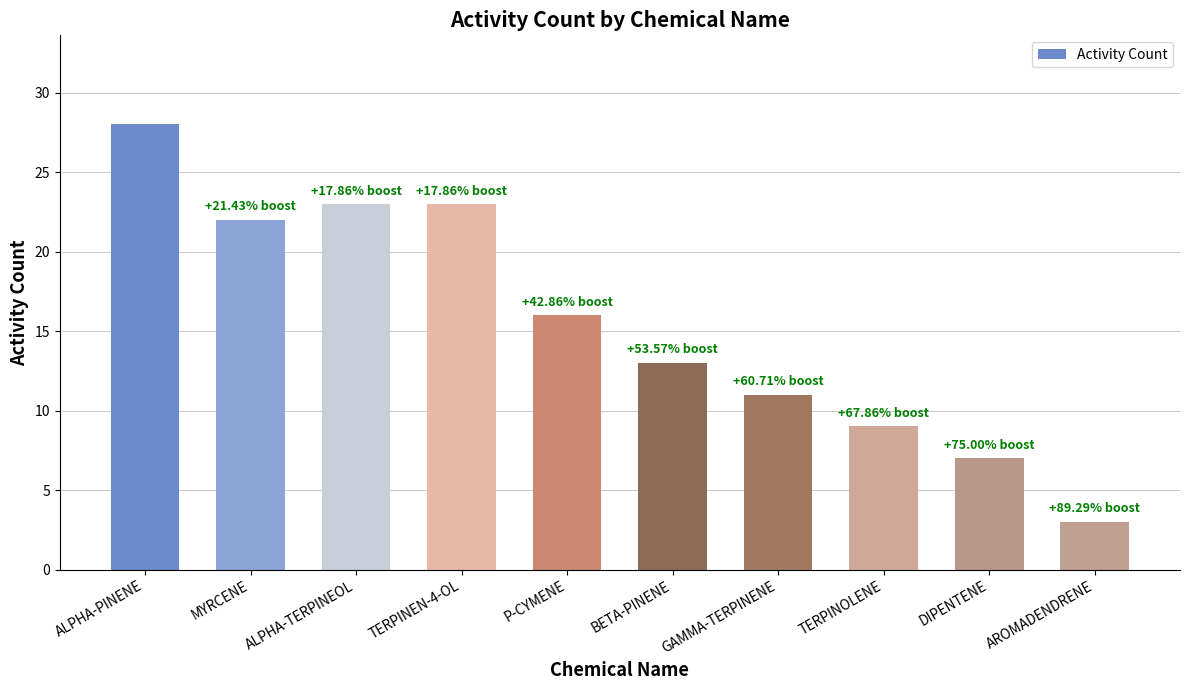

Reading left to right, extract all data points from this chart.

ALPHA-PINENE=28	MYRCENE=22	ALPHA-TERPINEOL=23	TERPINEN-4-OL=23	P-CYMENE=16	BETA-PINENE=13	GAMMA-TERPINENE=11	TERPINOLENE=9	DIPENTENE=7	AROMADENDRENE=3